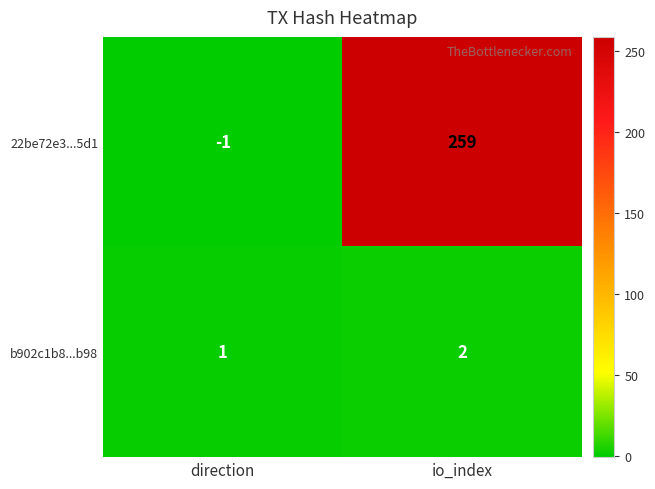

What is the maximum value shown in the chart?

259